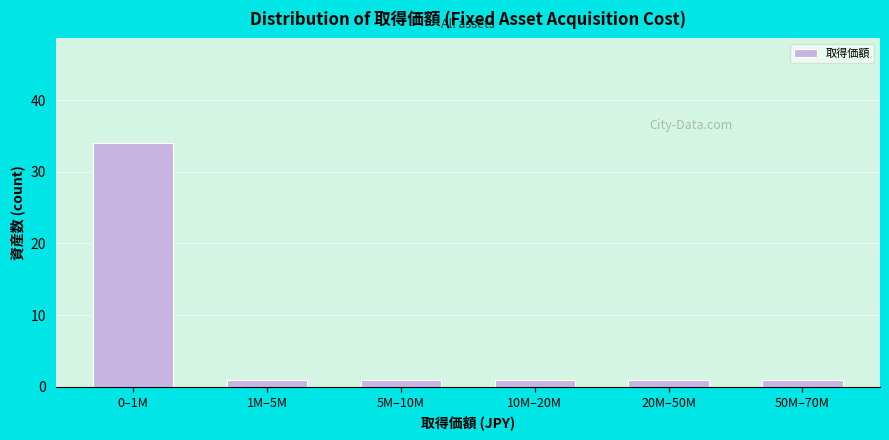

Reading right to left, what are all the values shown in this chart?

50M–70M=1	20M–50M=1	10M–20M=1	5M–10M=1	1M–5M=1	0–1M=34